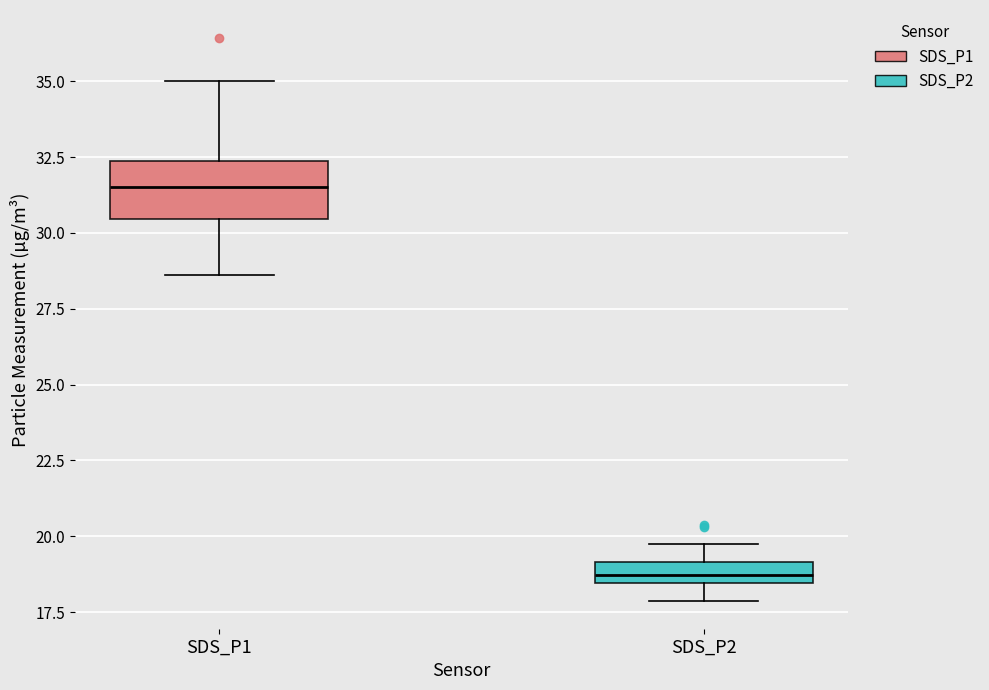

Comparing the boxes themselves (not the whiskers), which one is the tallest?

SDS_P1